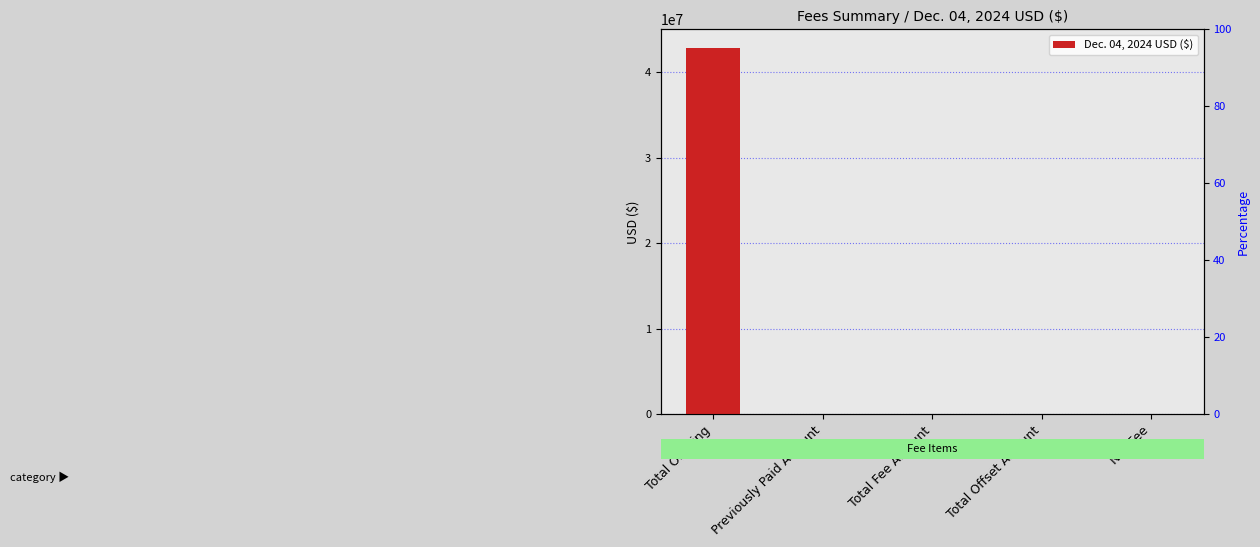

The chart shows a value of 9469.6 at Net Fee. True or false?

False